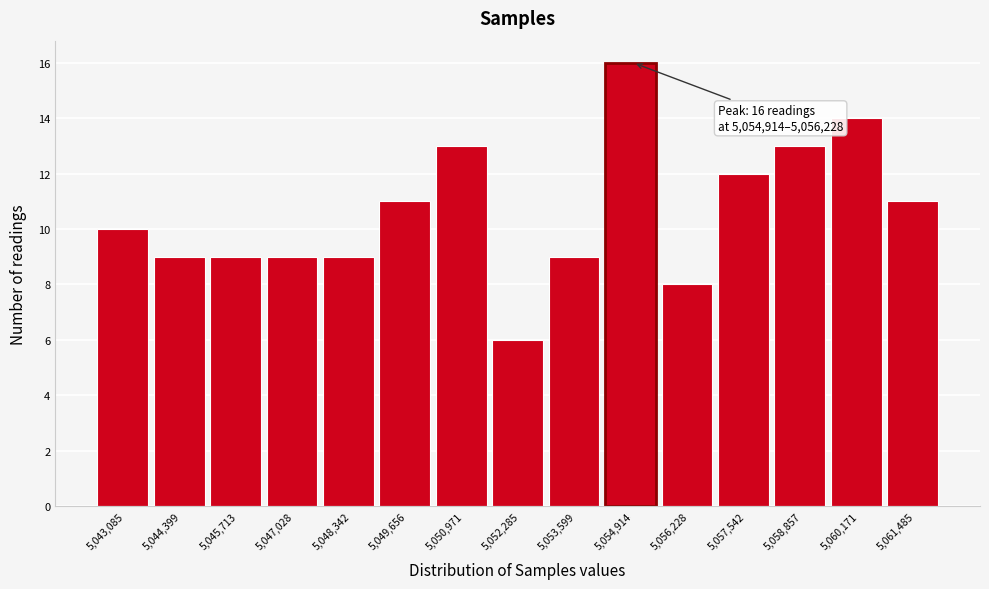

Reading left to right, what are all the values shown in this chart?

10	9	9	9	9	11	13	6	9	16	8	12	13	14	11